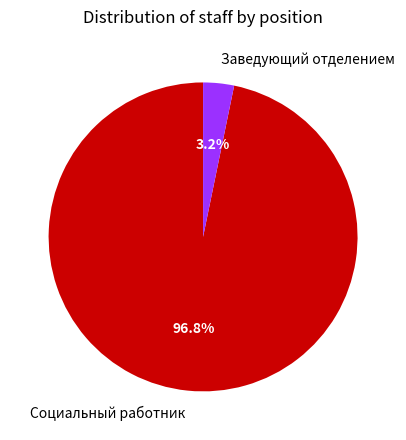

Rank the categories by value from highest to lowest.

Социальный работник, Заведующий отделением